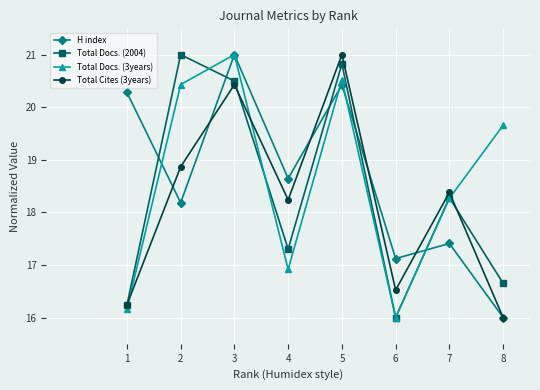

What is the difference between the Total Docs. (2004) values at 1 and 6?

0.2